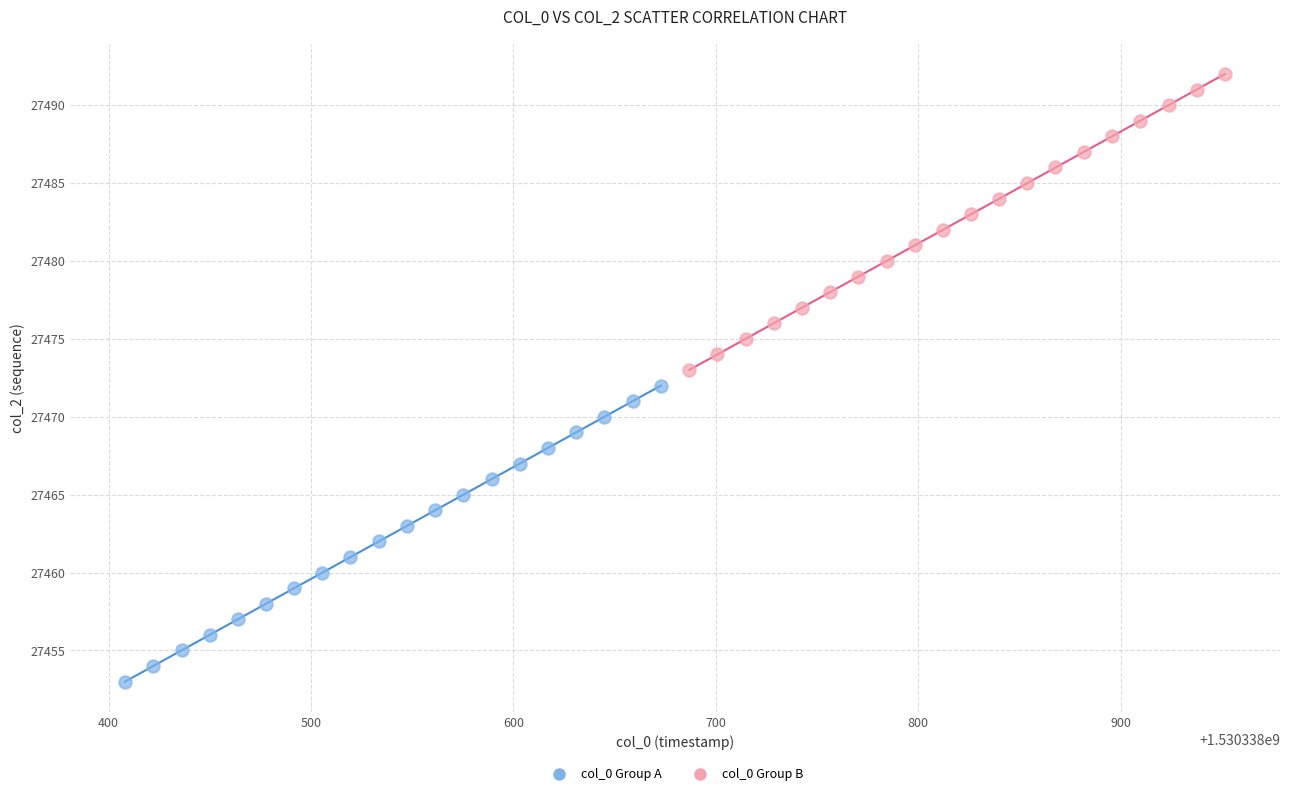

Which series reaches the maximum Y coordinate?

col_0 Group B